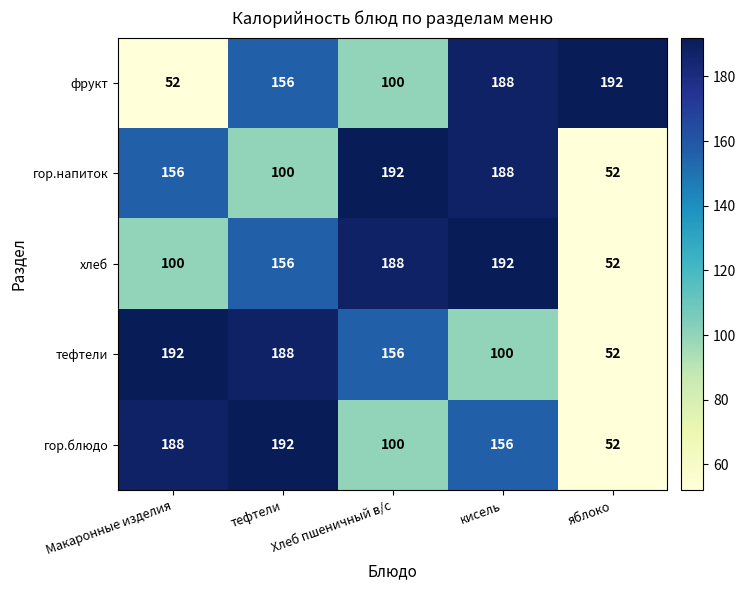

At Макаронные изделия, list the series in order from smallest to largest.

фрукт, хлеб, гор.напиток, гор.блюдо, тефтели